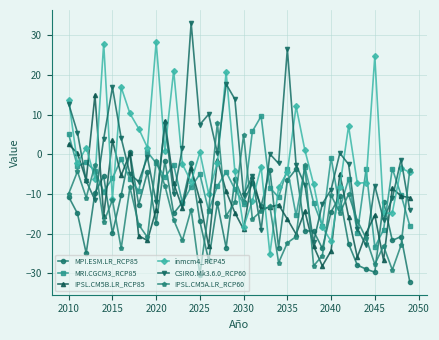

What is the value of the CSIRO.Mk3.6.0_RCP60 point at the 40th from the left?

-14.1